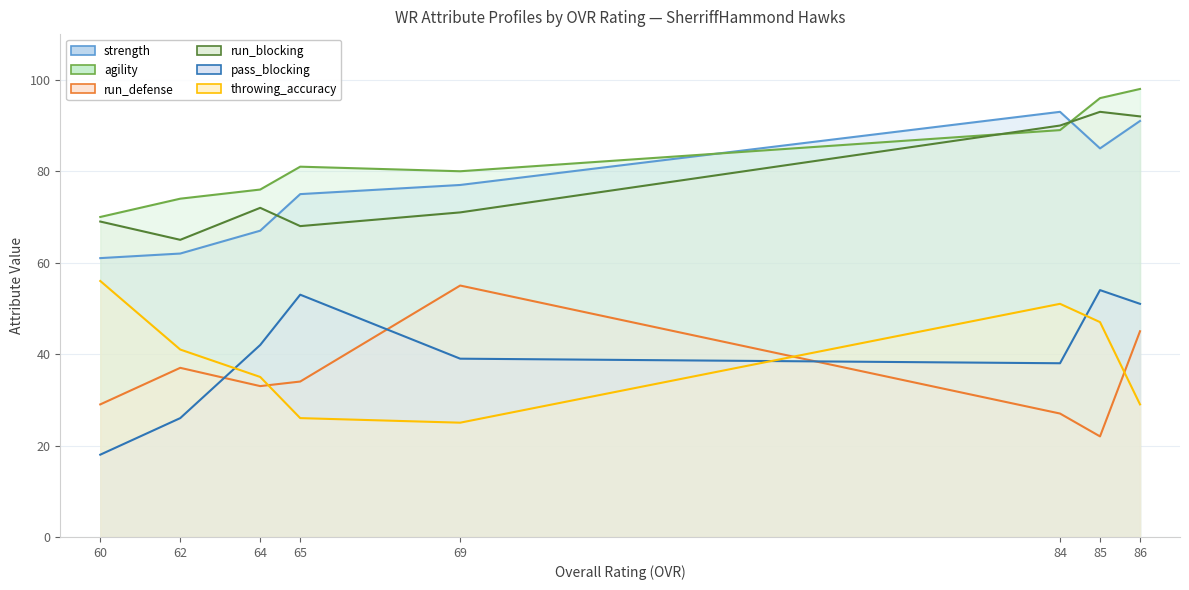

What is the maximum value for run_defense?

55